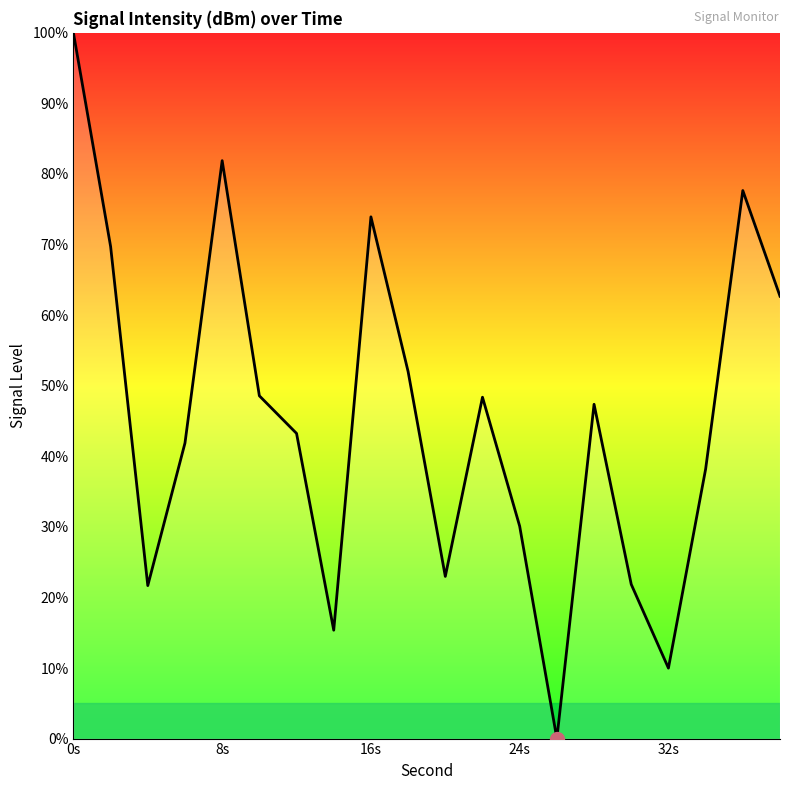

What is the difference between the maximum and minimum values?

100.0